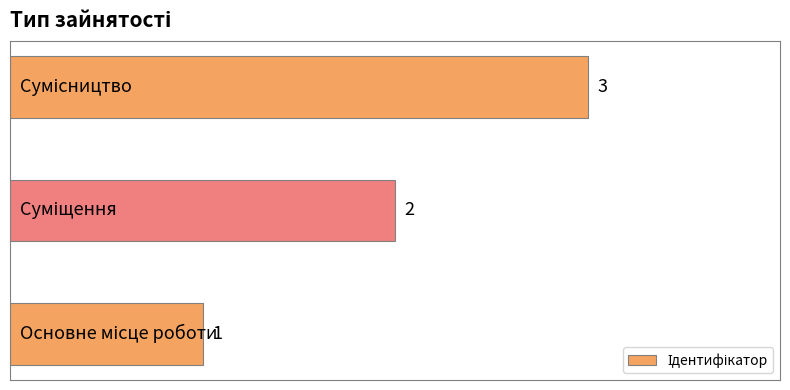

How many values are between 1 and 3?

3